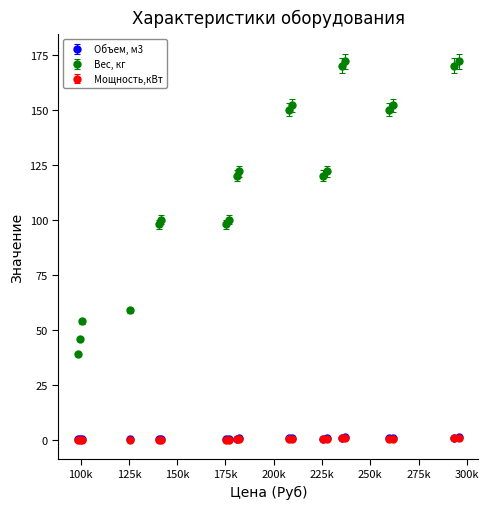

At how many categories does at least one series exceed 155?

4